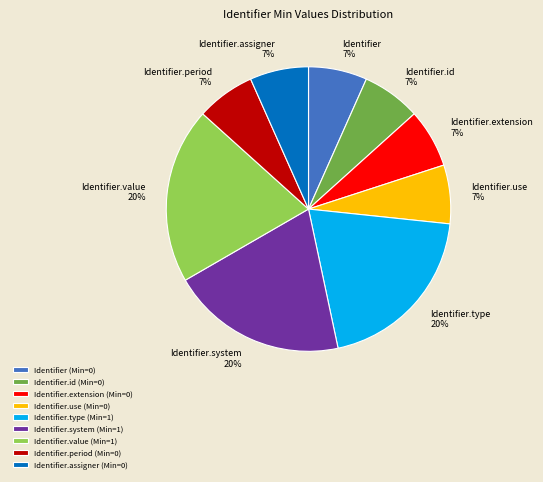

What is the ratio of the value at Identifier.use to the value at Identifier.assigner?

1.0